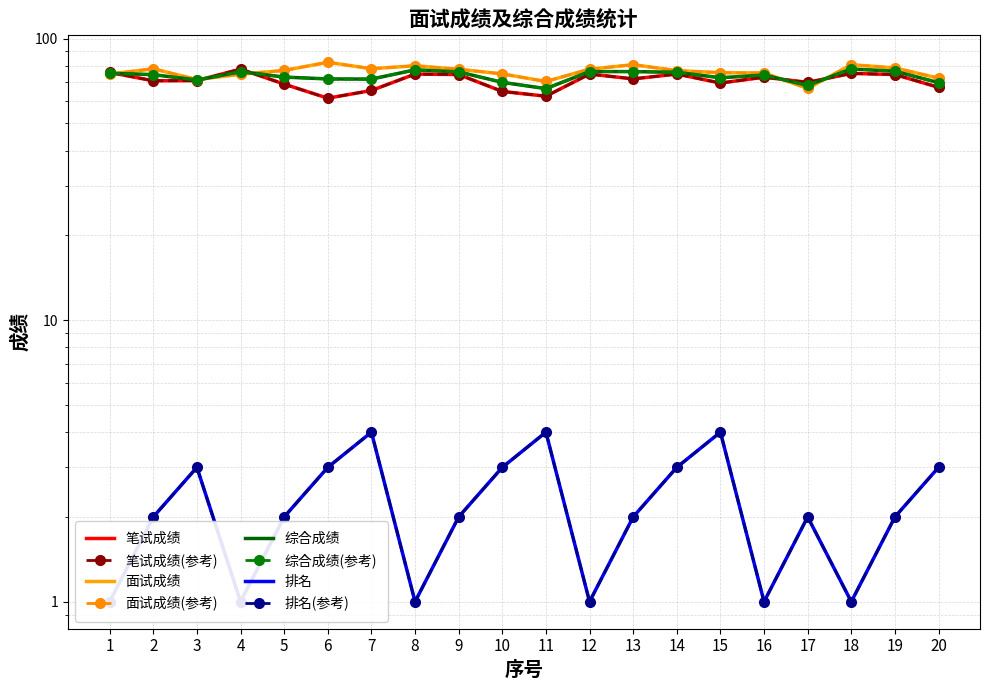

Which category has the highest value in the 综合成绩 series?

18